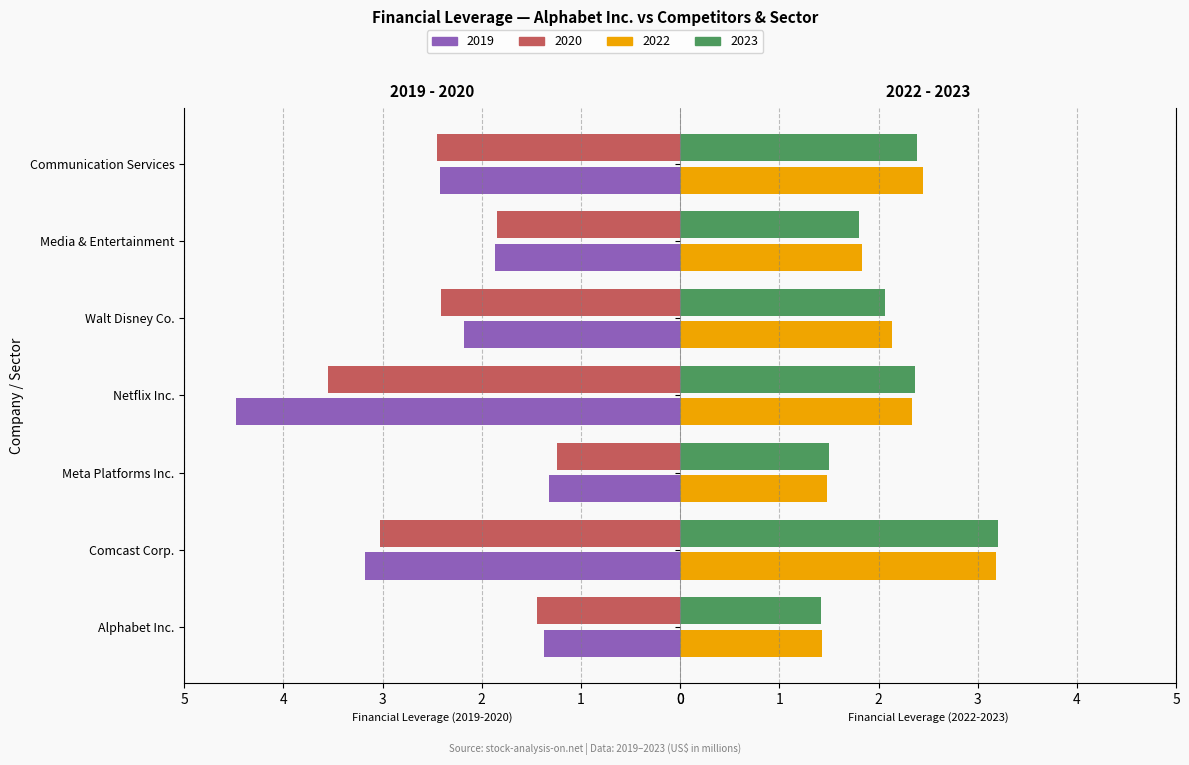

Which category has the highest value in the 2020 series?

Netflix Inc.